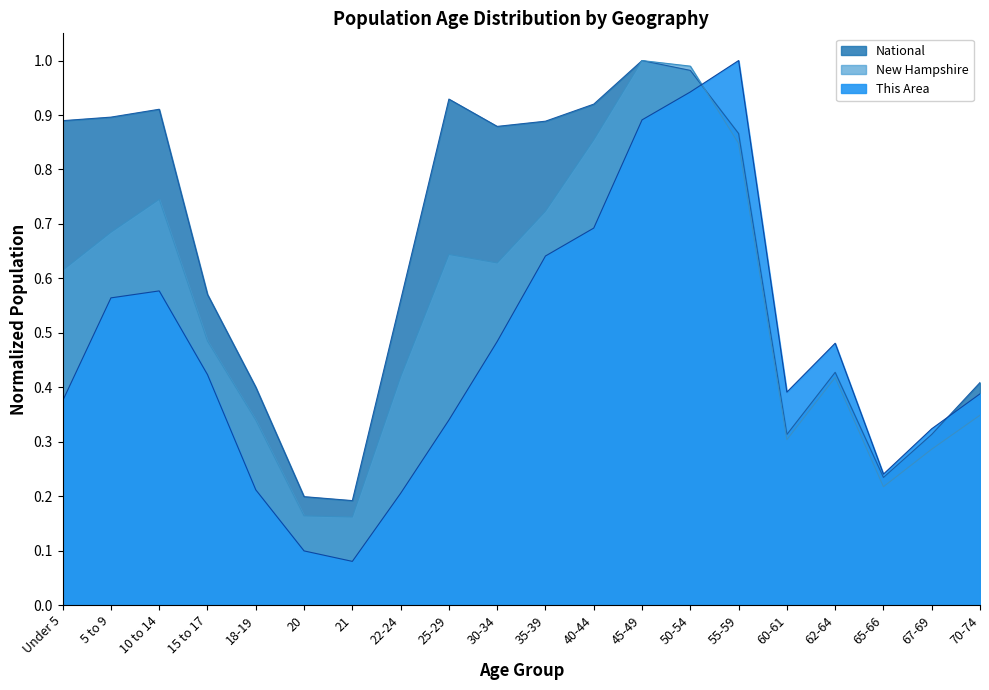

Between 70-74 and 30-34, which is larger?

30-34